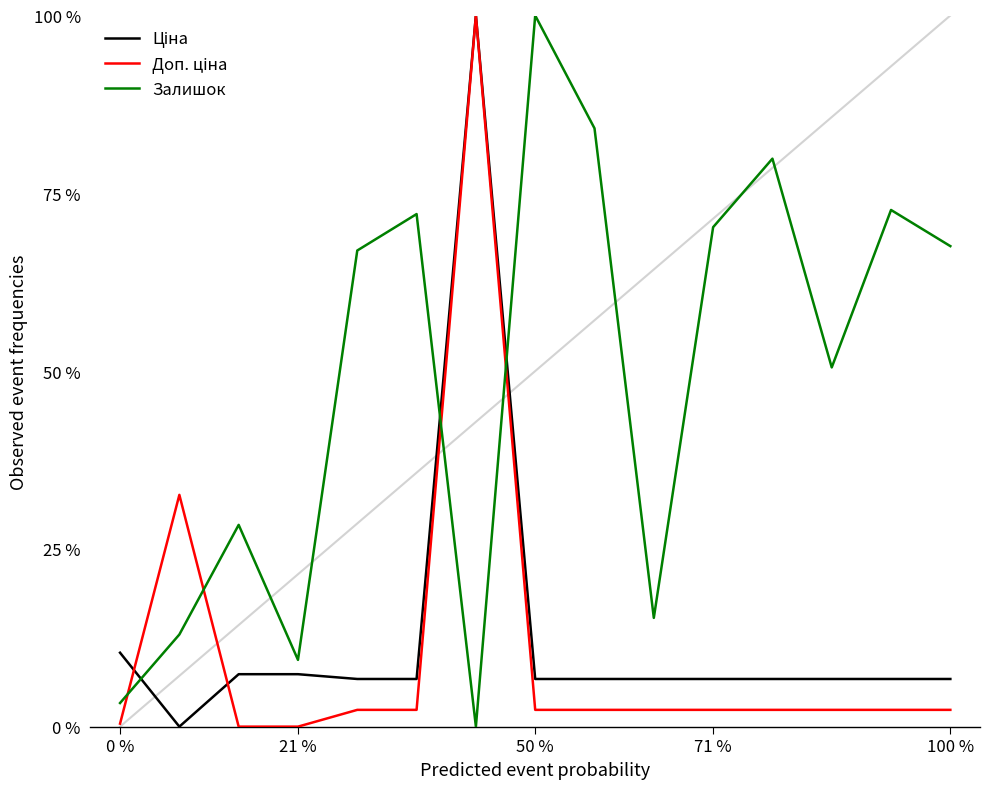

Which series has the largest total across all categories?

Залишок